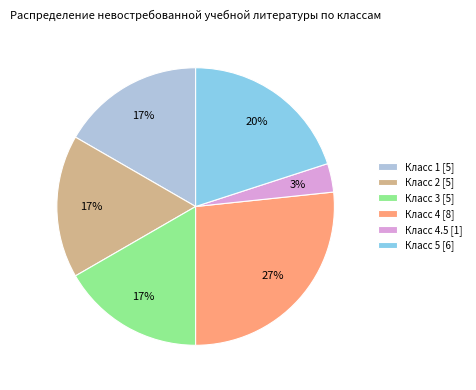

To the nearest percent, what is the average slice percentage?

17%